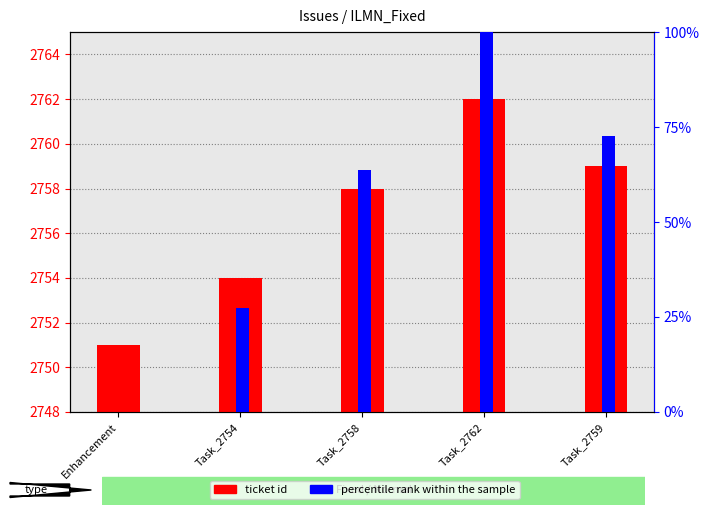

Are the bars grouped side by side (vs. stacked)?

Yes